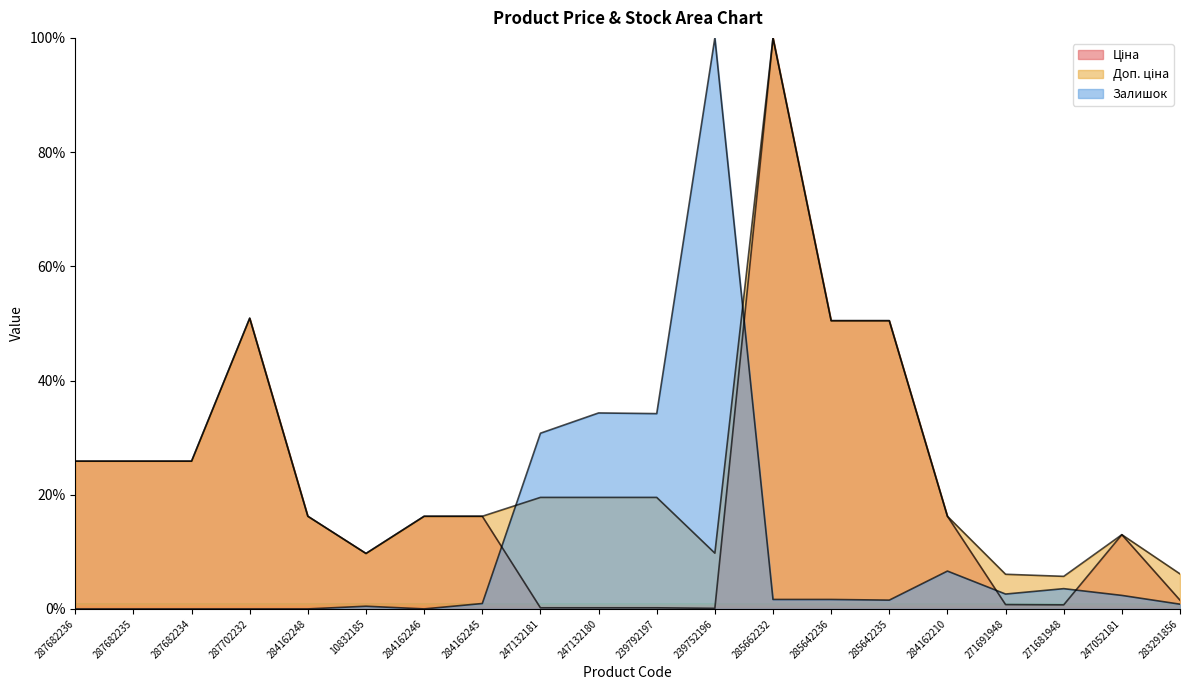

At which label does Ціна reach its peak?

285662232